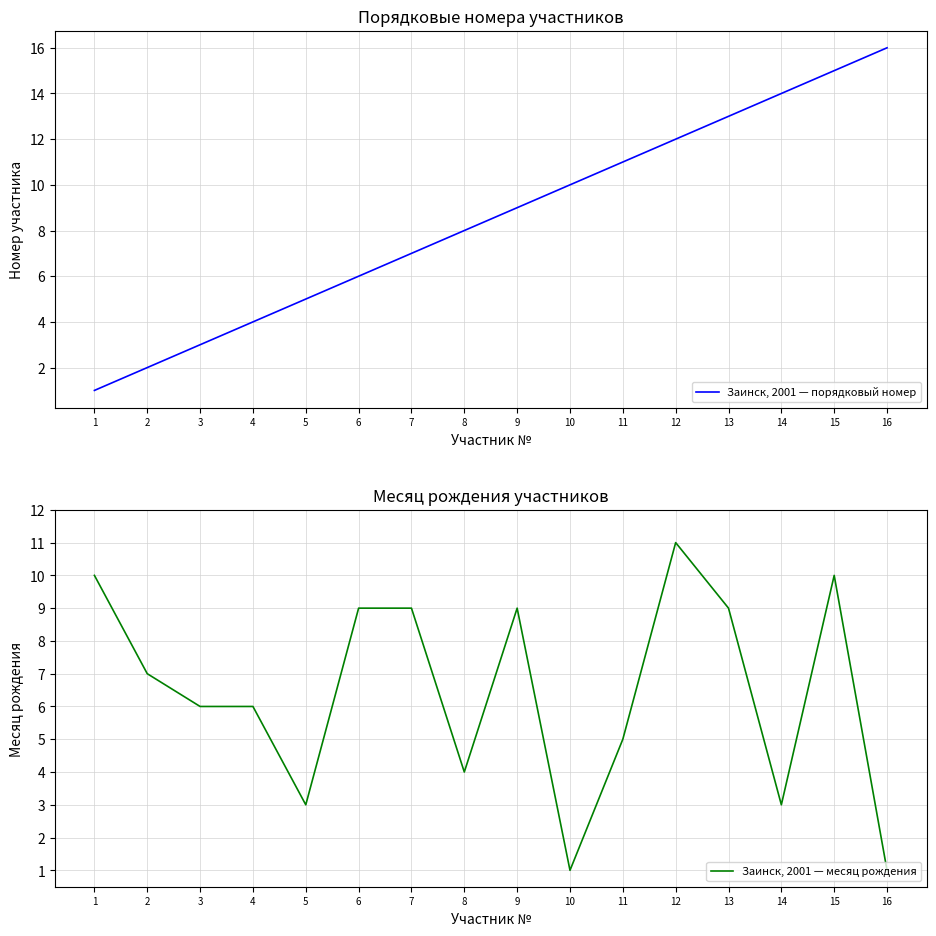

At which label does Заинск, 2001 — месяц рождения reach its minimum?

10